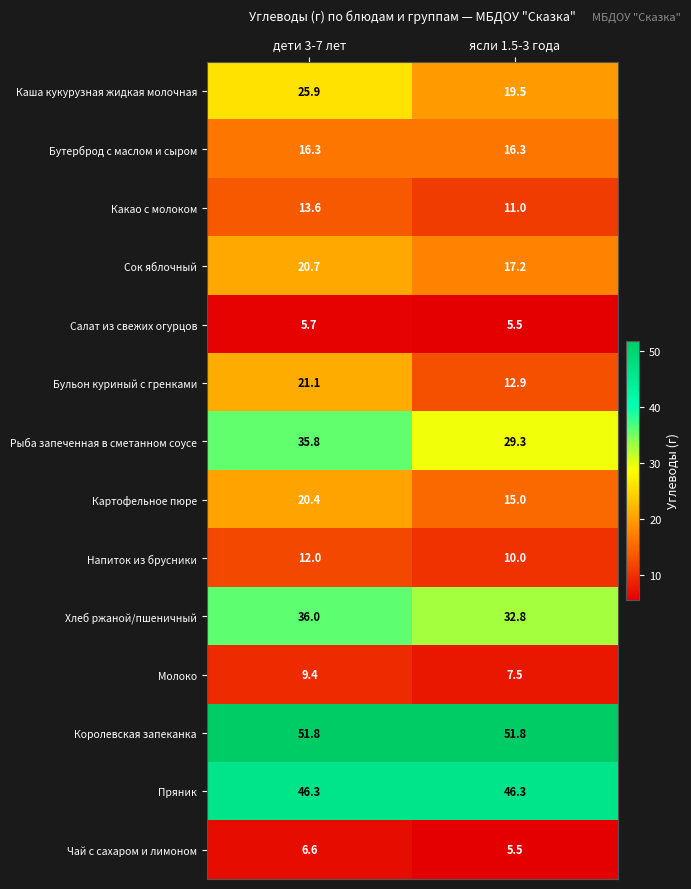

Read the Бутерброд с маслом и сыром value at ясли 1.5-3 года.

16.3